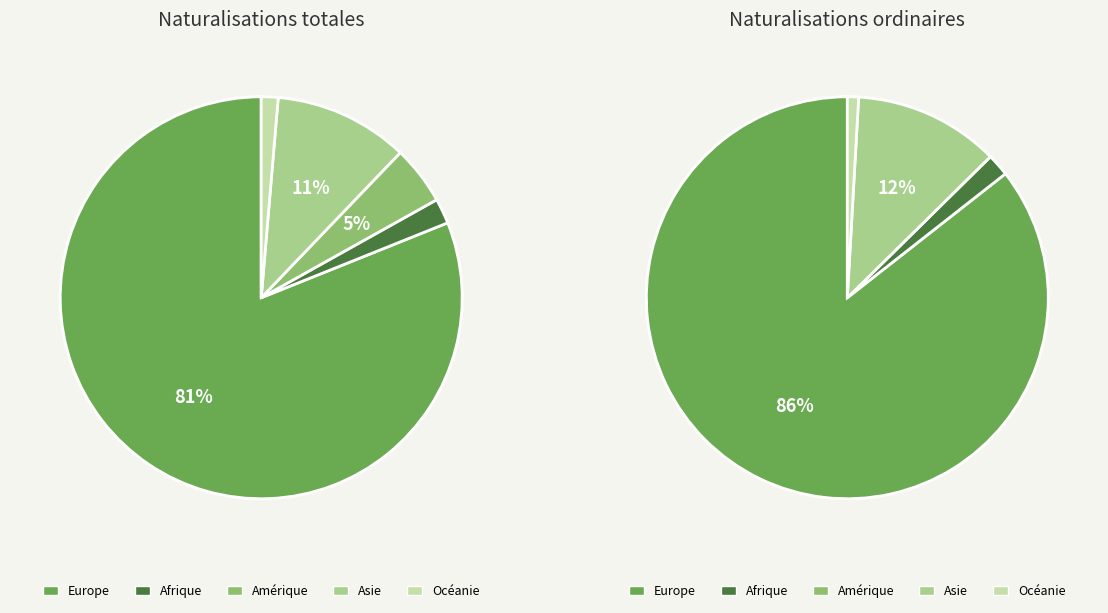

True or false: values_ordinaires accounts for 1% of the total.

False